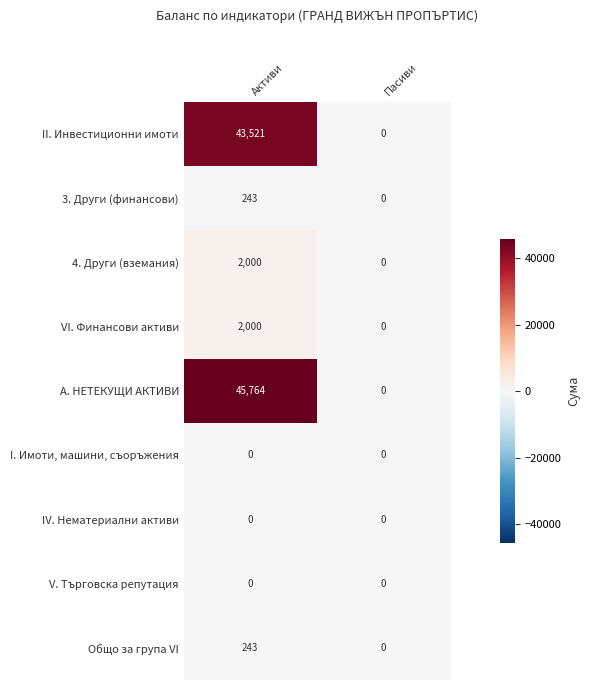

What is the maximum value shown in the chart?

45764